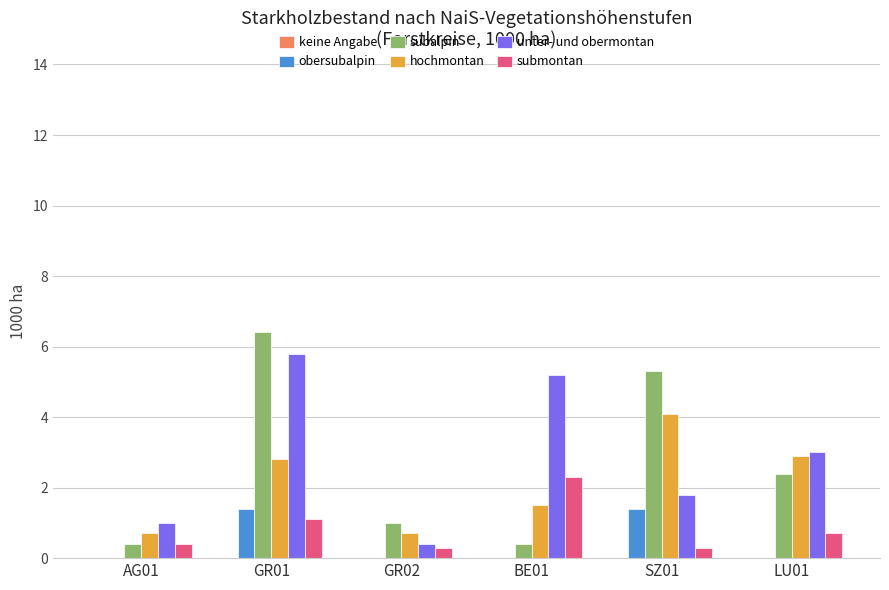

What is the sum of all subalpin values?

15.9